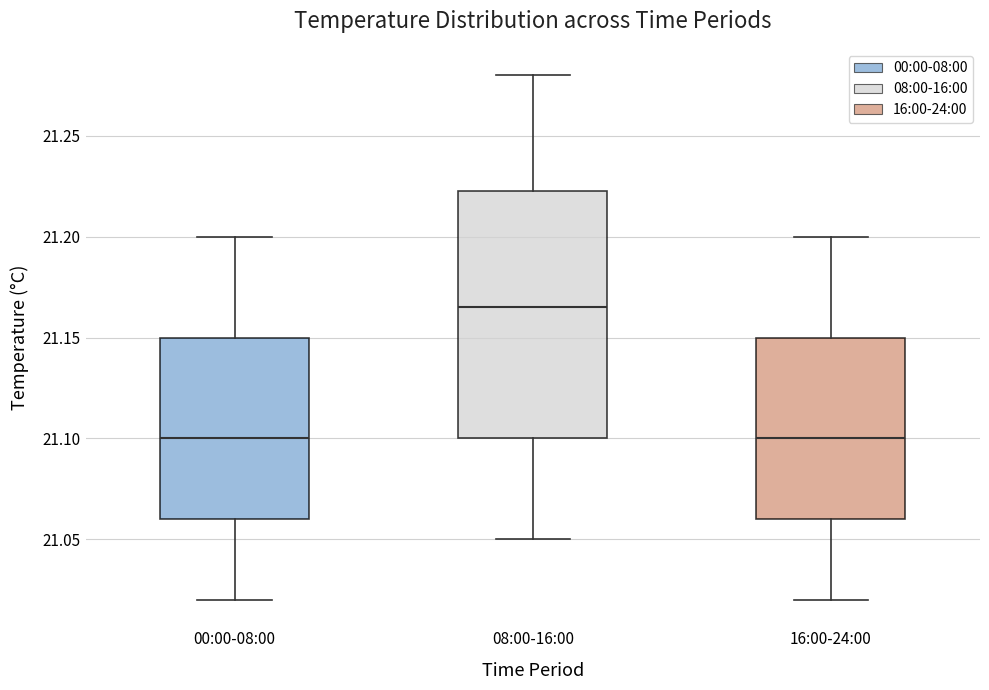

Which box is the tallest, from its lower edge to its upper edge?

08:00-16:00